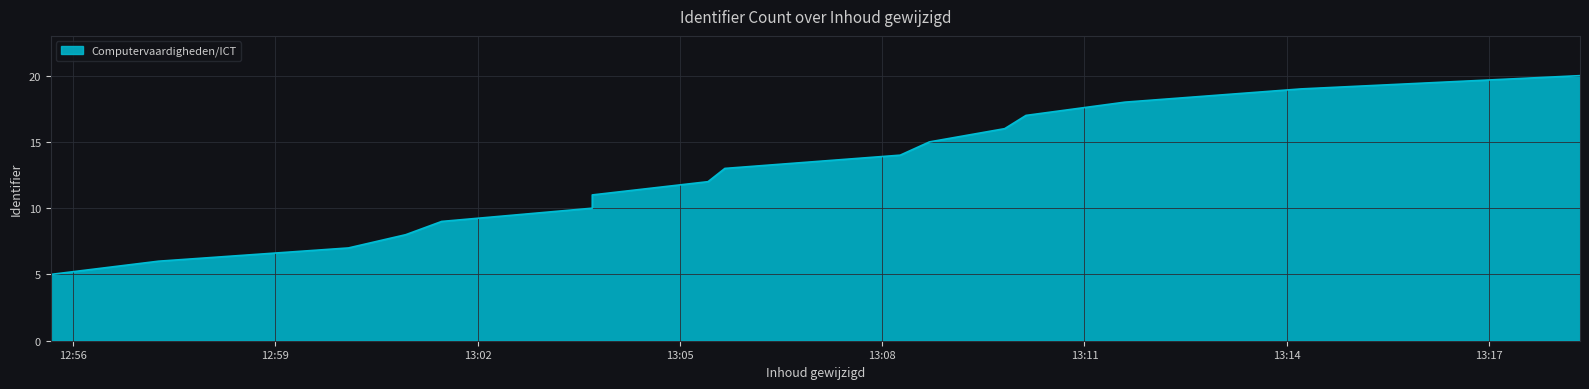

What is the label of the 7th point from the right?

2021-04-21 13:08:16